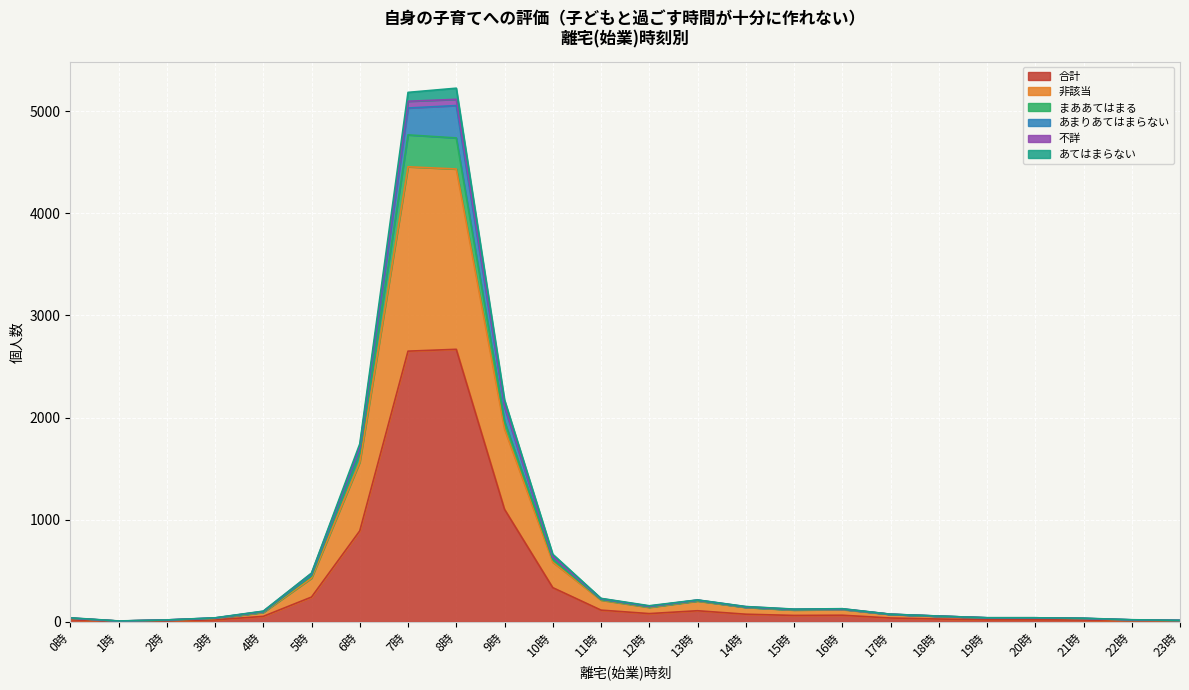

Between 16時 and 23時, which is larger?

16時